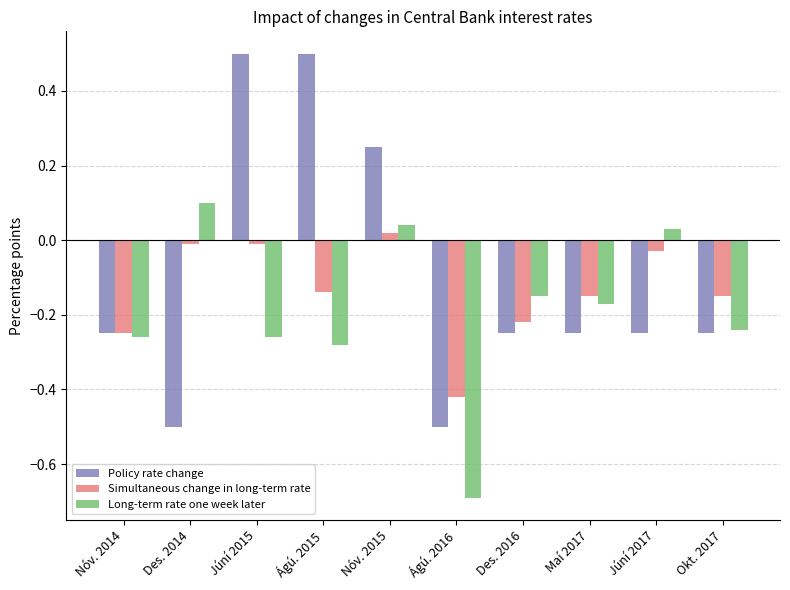

Count the number of categories in the chart.

10